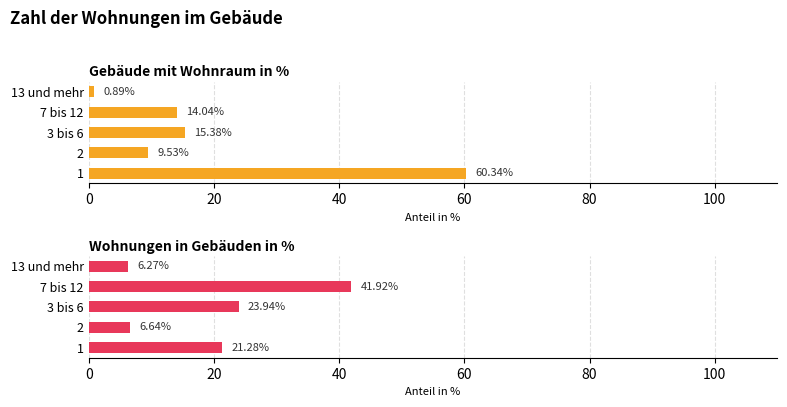

Which series changed the most between 0 and 40?

Gebäude mit Wohnraum in %